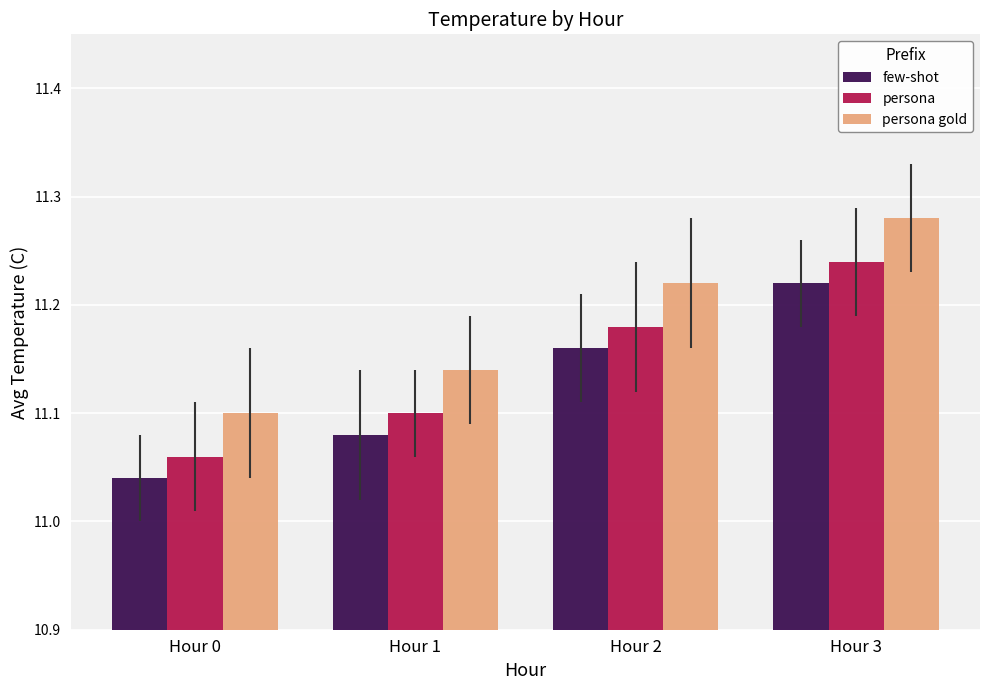

At which label is persona closest to 11?

Hour 0